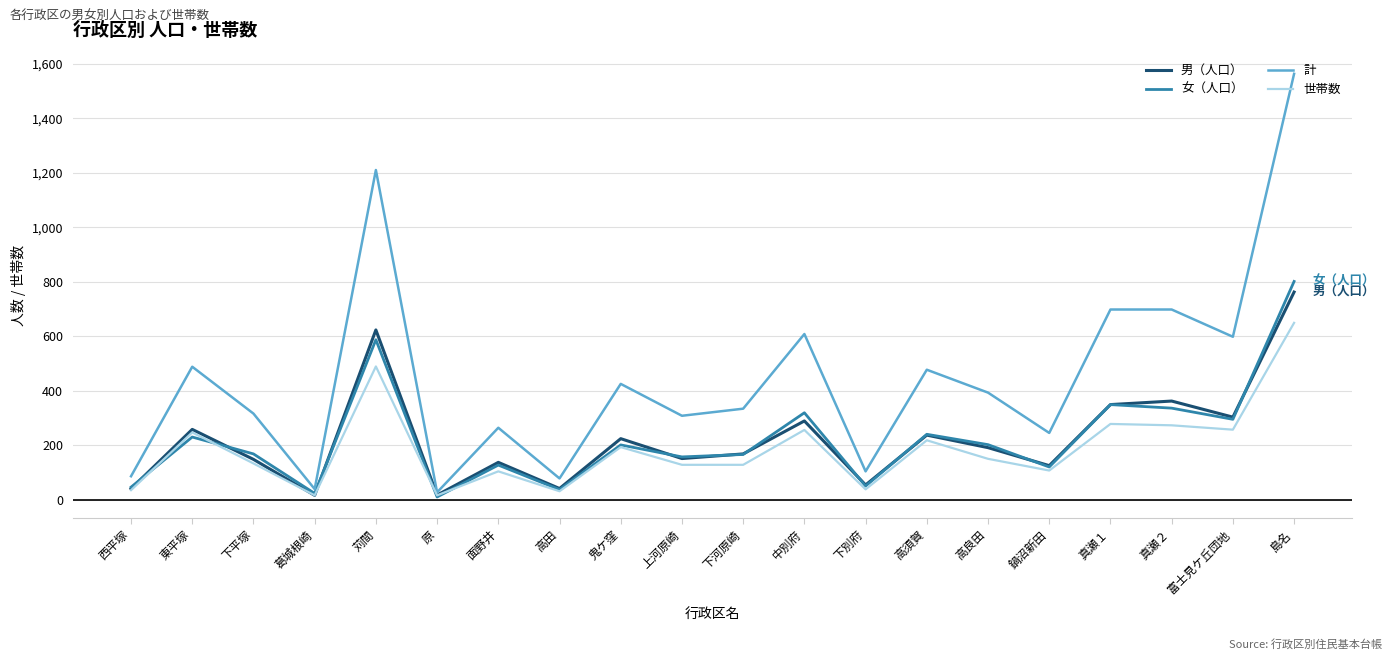

What position from the left is 高良田?

15